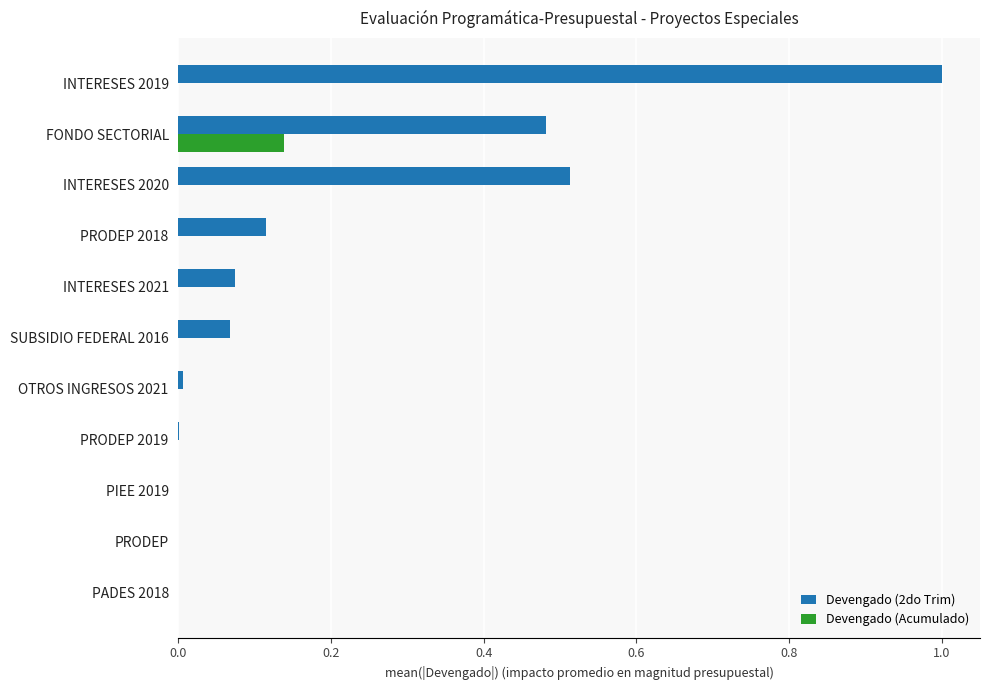

At which category does the chart reach its peak across all series?

INTERESES 2019